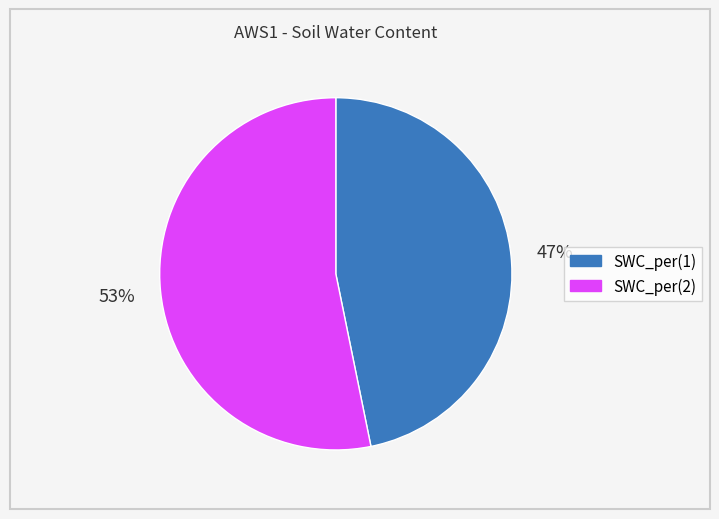

How many segments does this pie chart have?

2